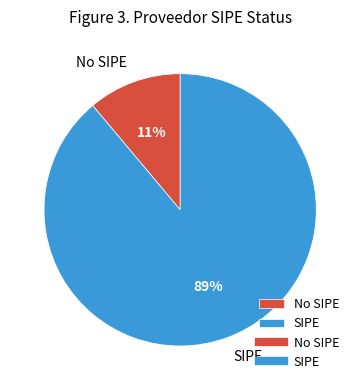

True or false: SIPE accounts for 77% of the total.

False